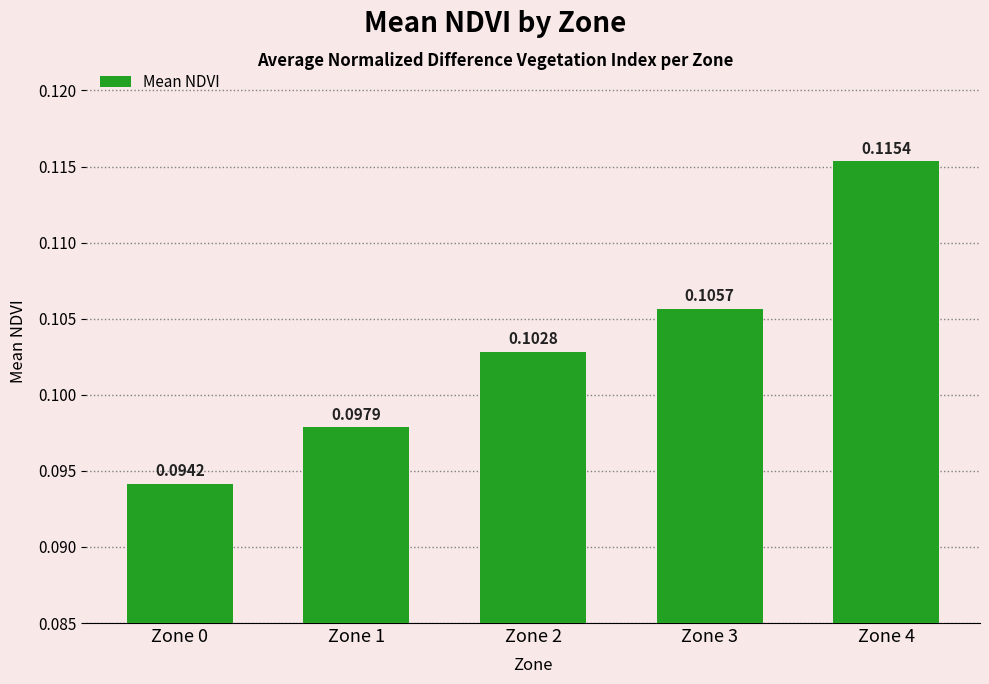

List the labels in order of value, largest first.

Zone 4, Zone 3, Zone 2, Zone 1, Zone 0